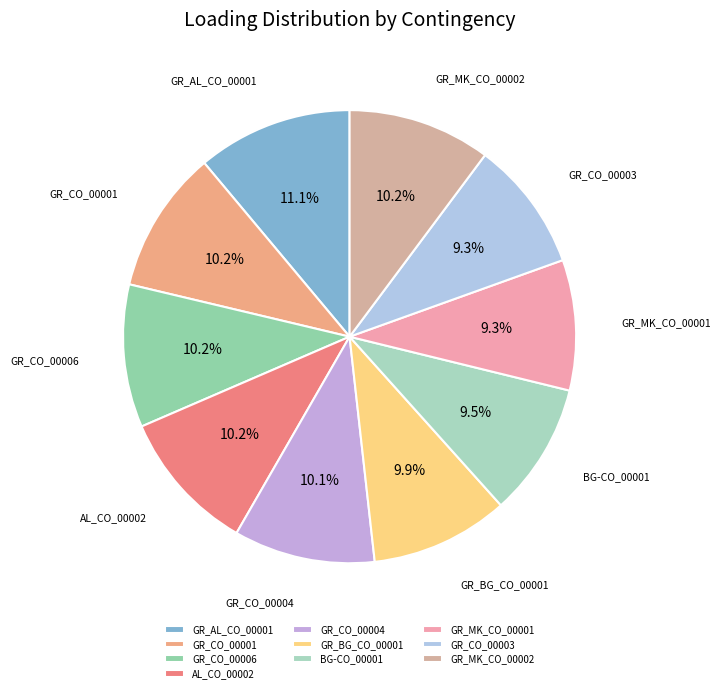

What is the ratio of the value at GR_CO_00001 to the value at GR_CO_00003?

1.1